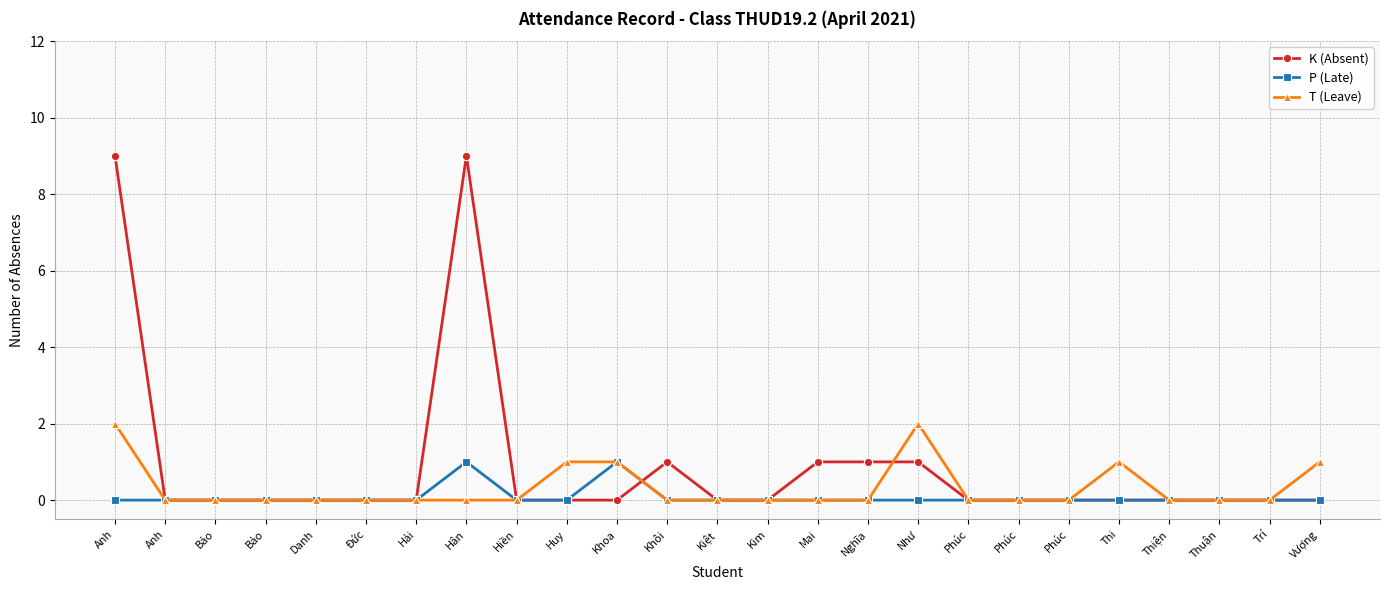

What are all the series names shown in the legend?

K (Absent), P (Late), T (Leave)